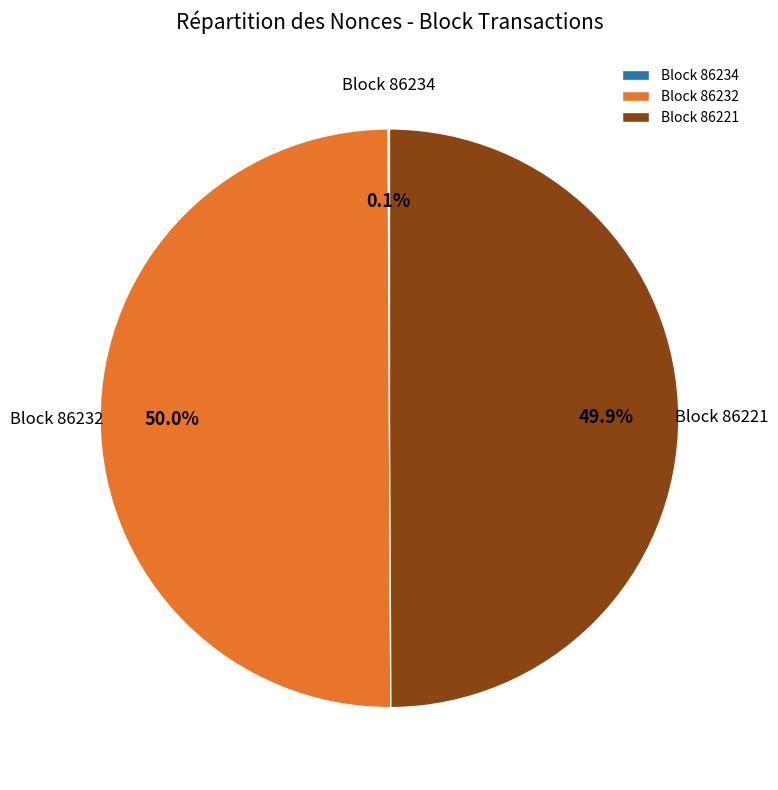

What portion of the pie excludes Block 86232?

50.0%